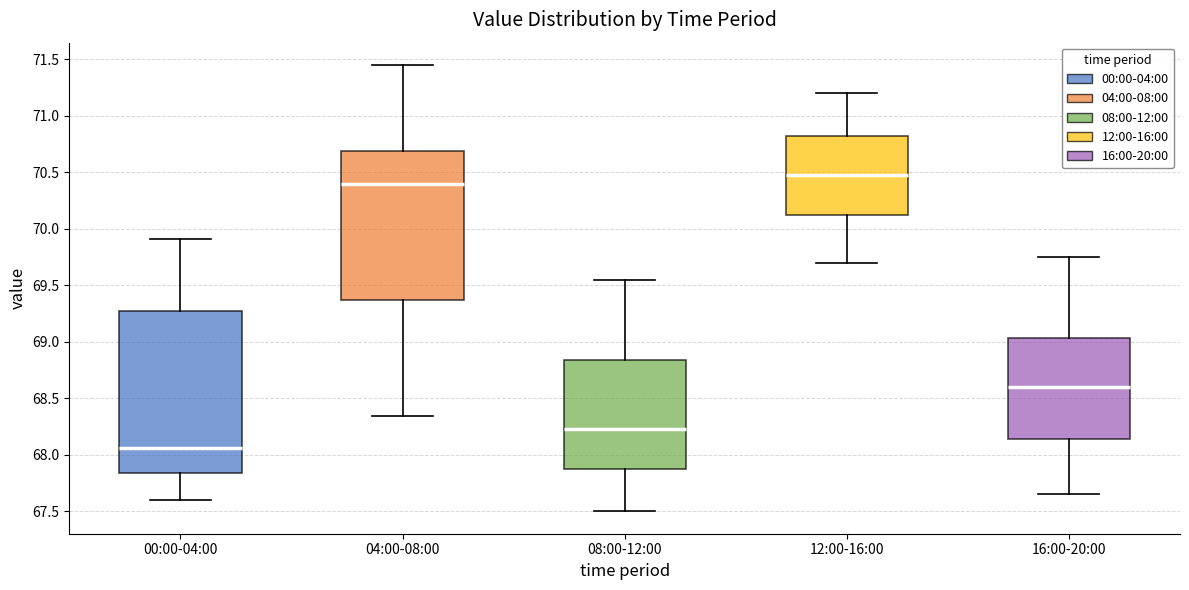

Comparing the boxes themselves (not the whiskers), which one is the tallest?

00:00-04:00